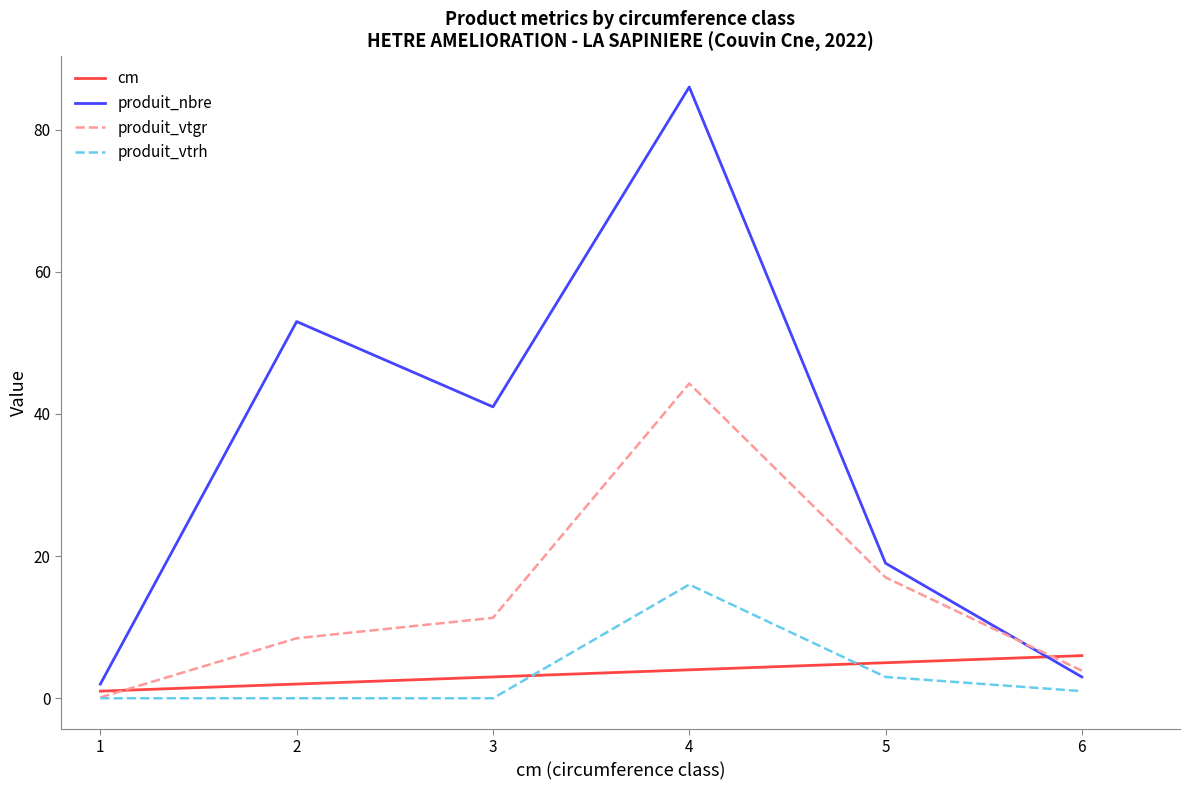

List the series in order of their peak value, highest first.

produit_nbre, produit_vtgr, produit_vtrh, cm